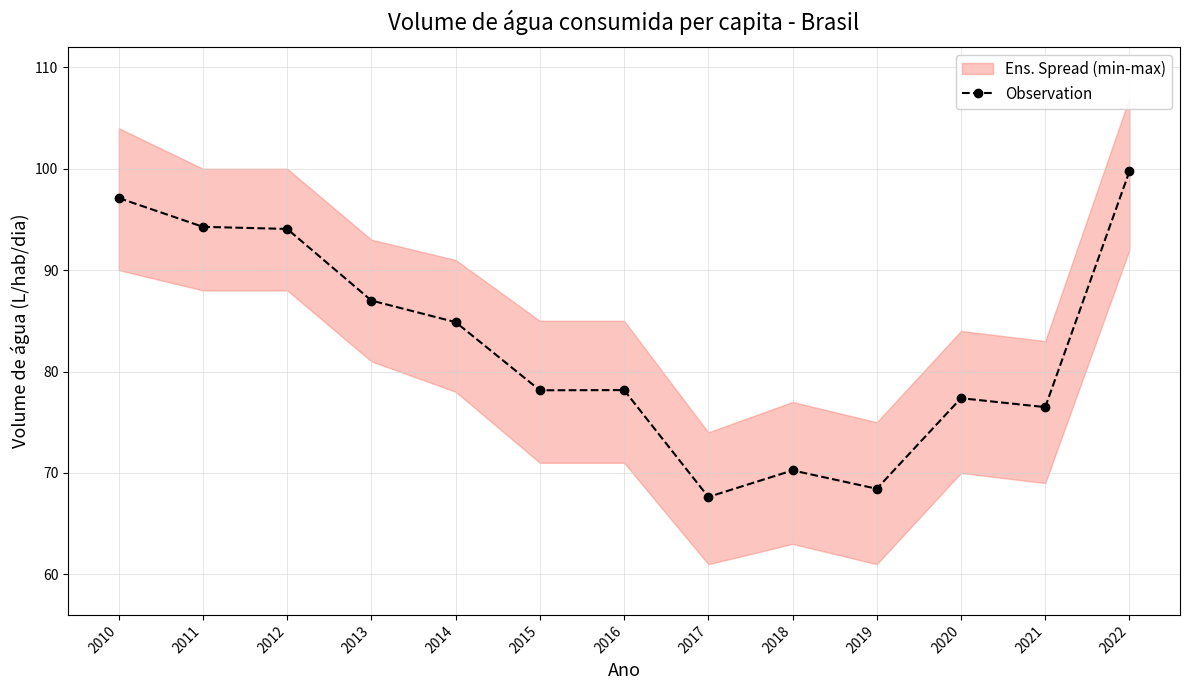

Does the chart have visible grid lines?

Yes